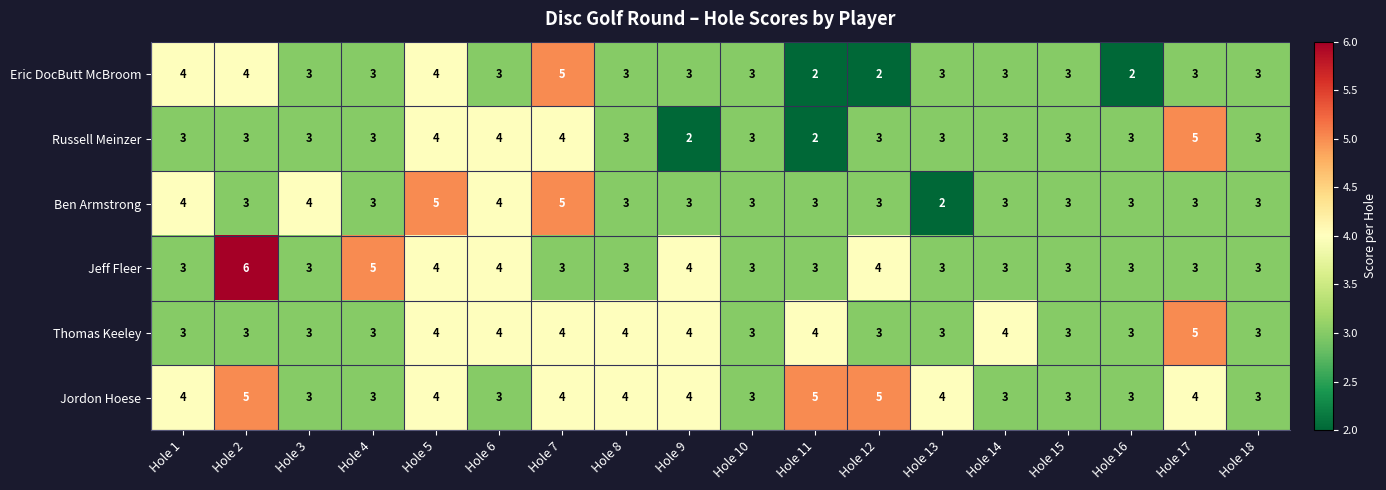

The Ben Armstrong series shows 5 at Hole 18. True or false?

False